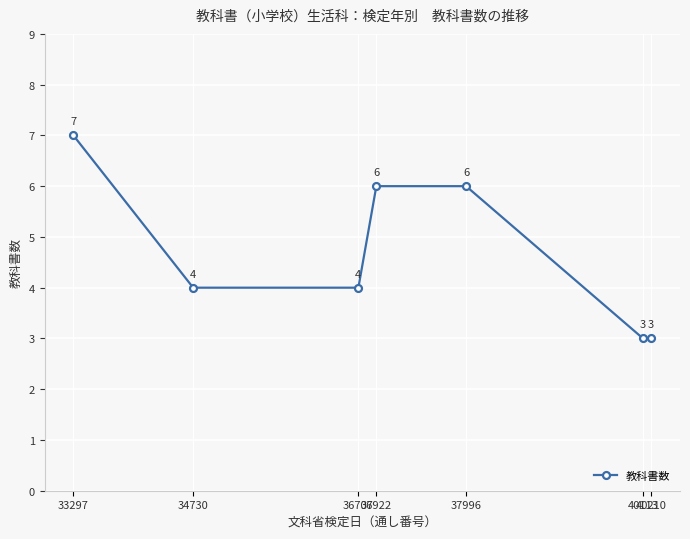

What is the difference between the maximum and second lowest values?

4